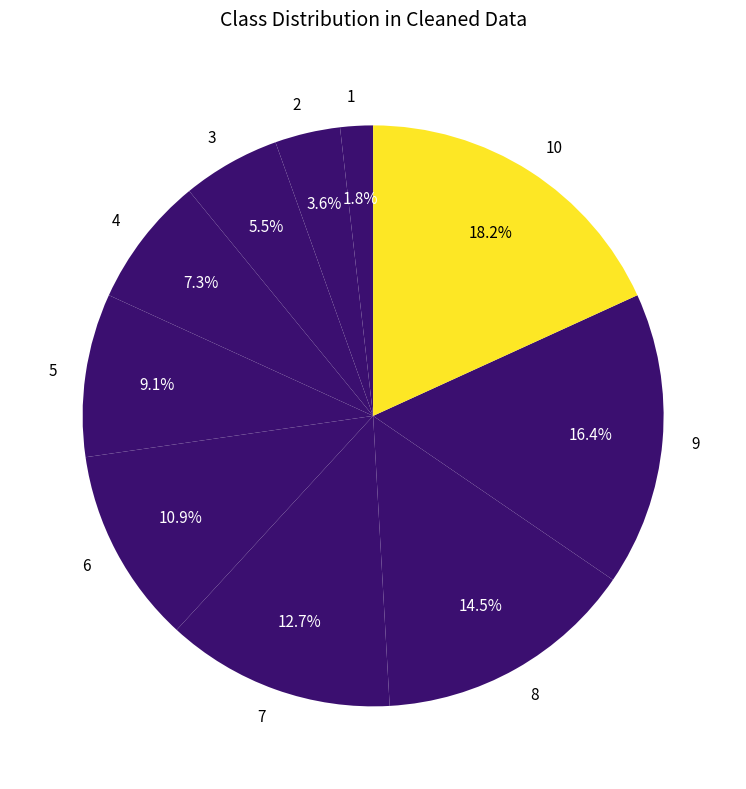

Which category has the biggest portion of the pie?

10